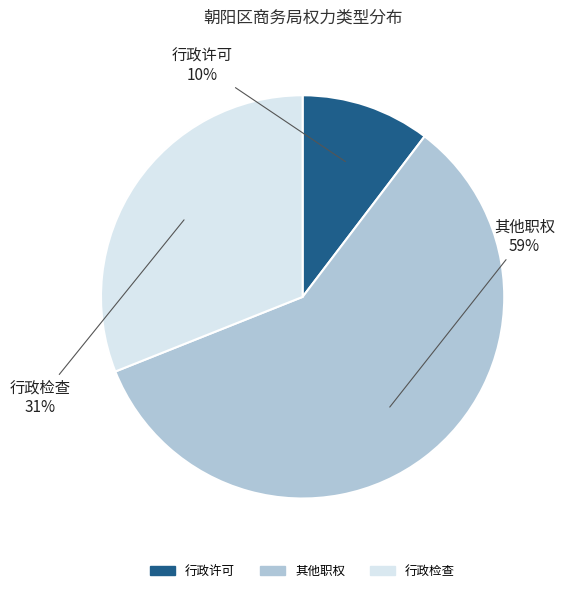

Is it true that 行政许可 is 10% of the pie?

True